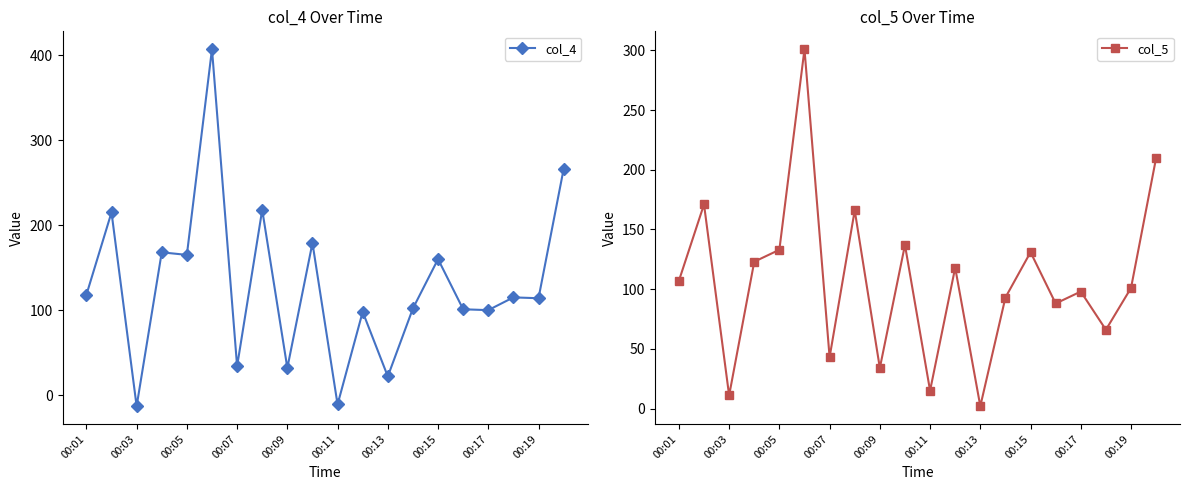

What is the highest value of the col_4 series?

407